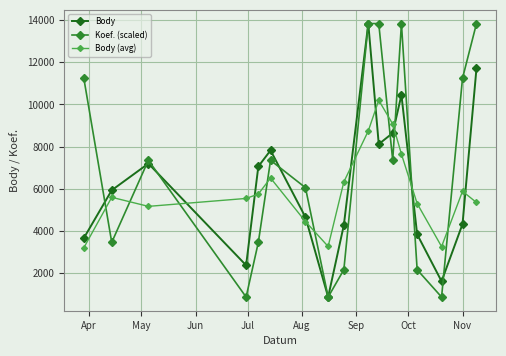

True or false: Body (avg) has more than 2 interior local peaks.

True